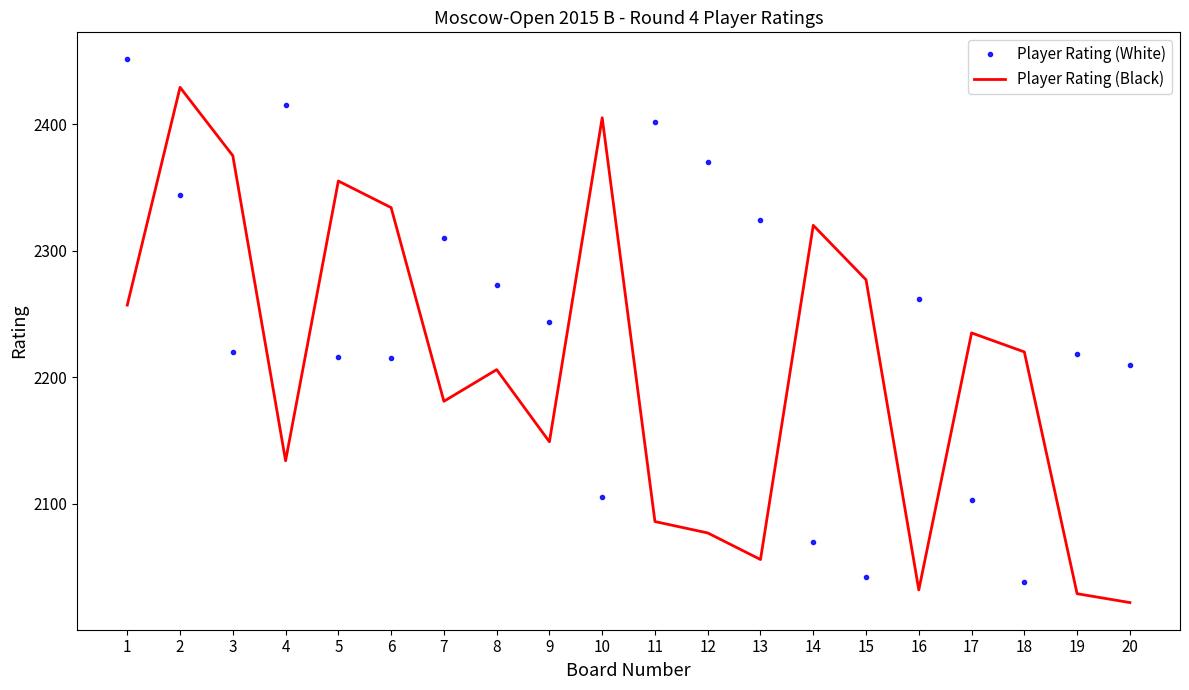

What is the total value across all series at 20?

4232